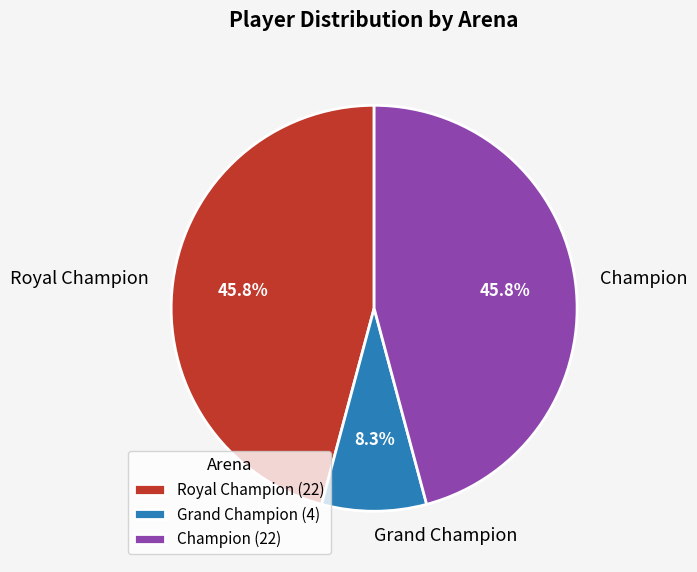

Approximately how many times larger is the value at Royal Champion compared to Grand Champion?

5.5